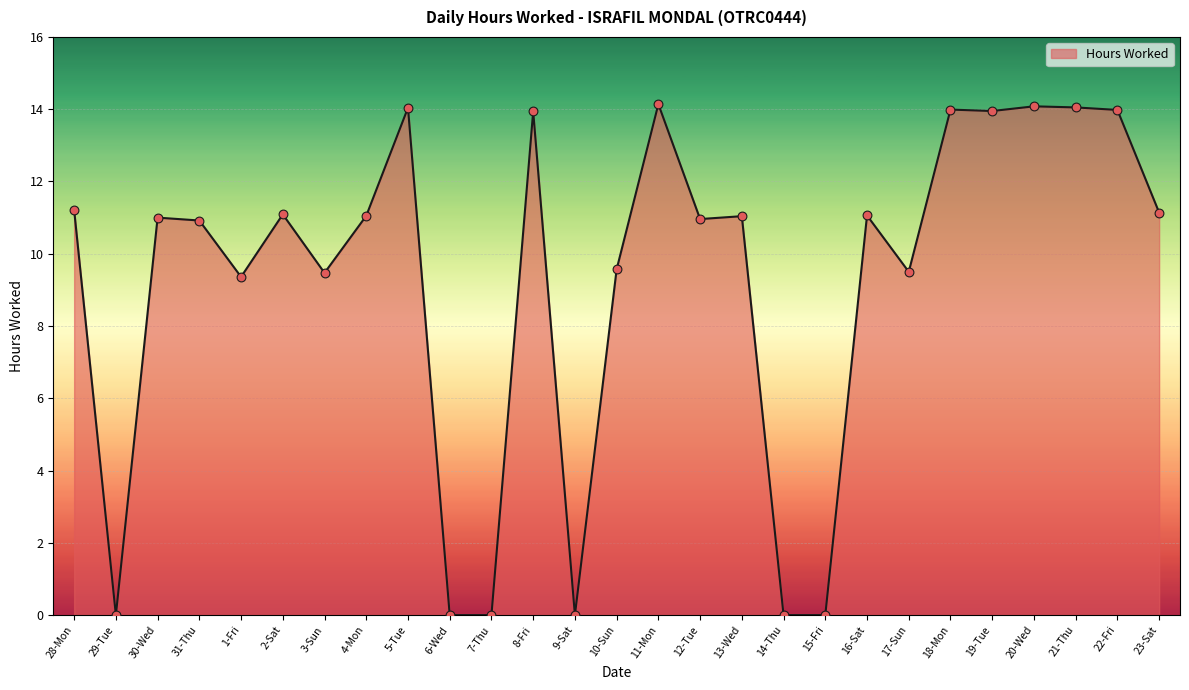

What is the change in value from 13-Wed to 14-Thu?

-11.0